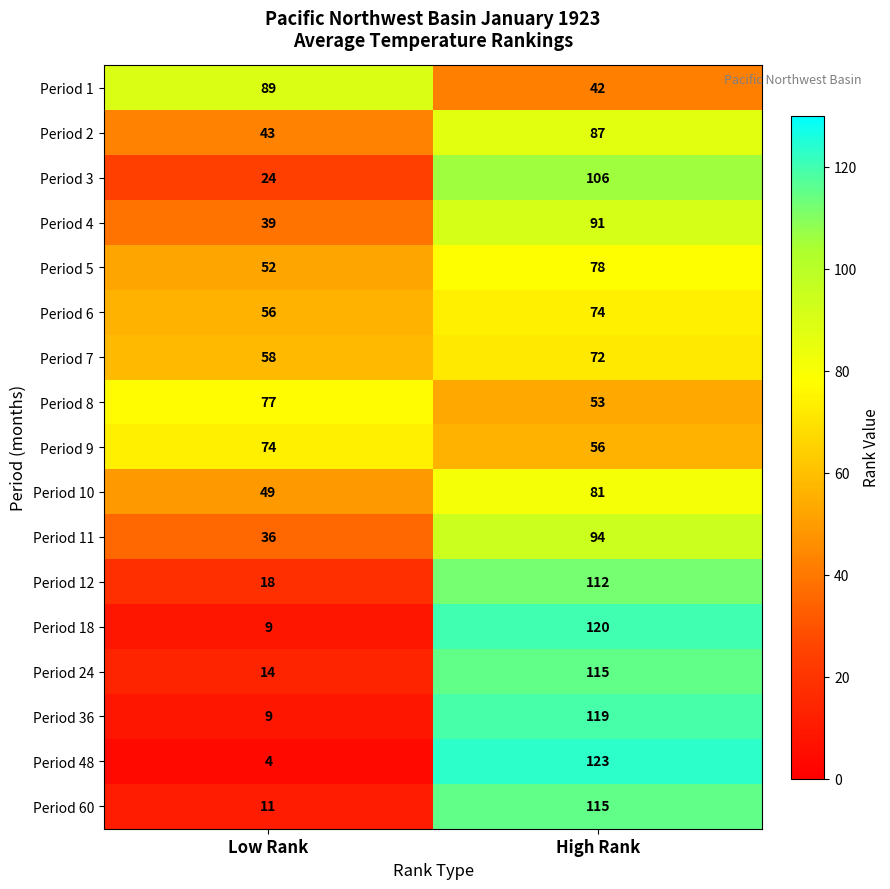

What is the average value of the Period 36 series?

64